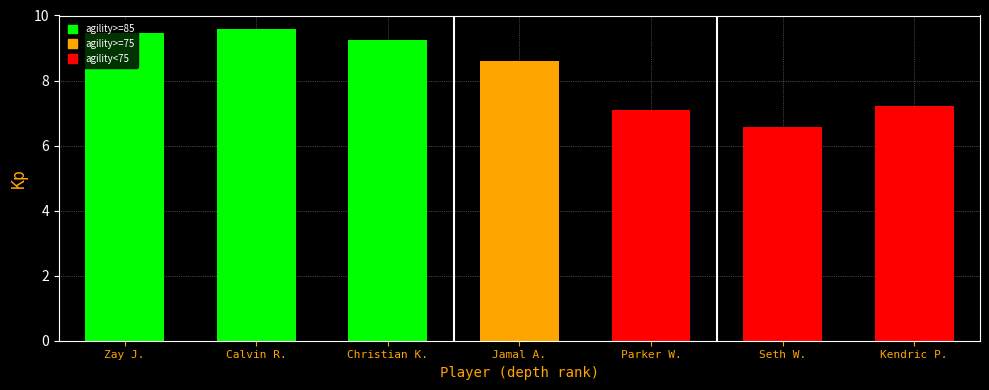

List the labels in order of value, smallest first.

Seth W., Parker W., Kendric P., Jamal A., Christian K., Zay J., Calvin R.